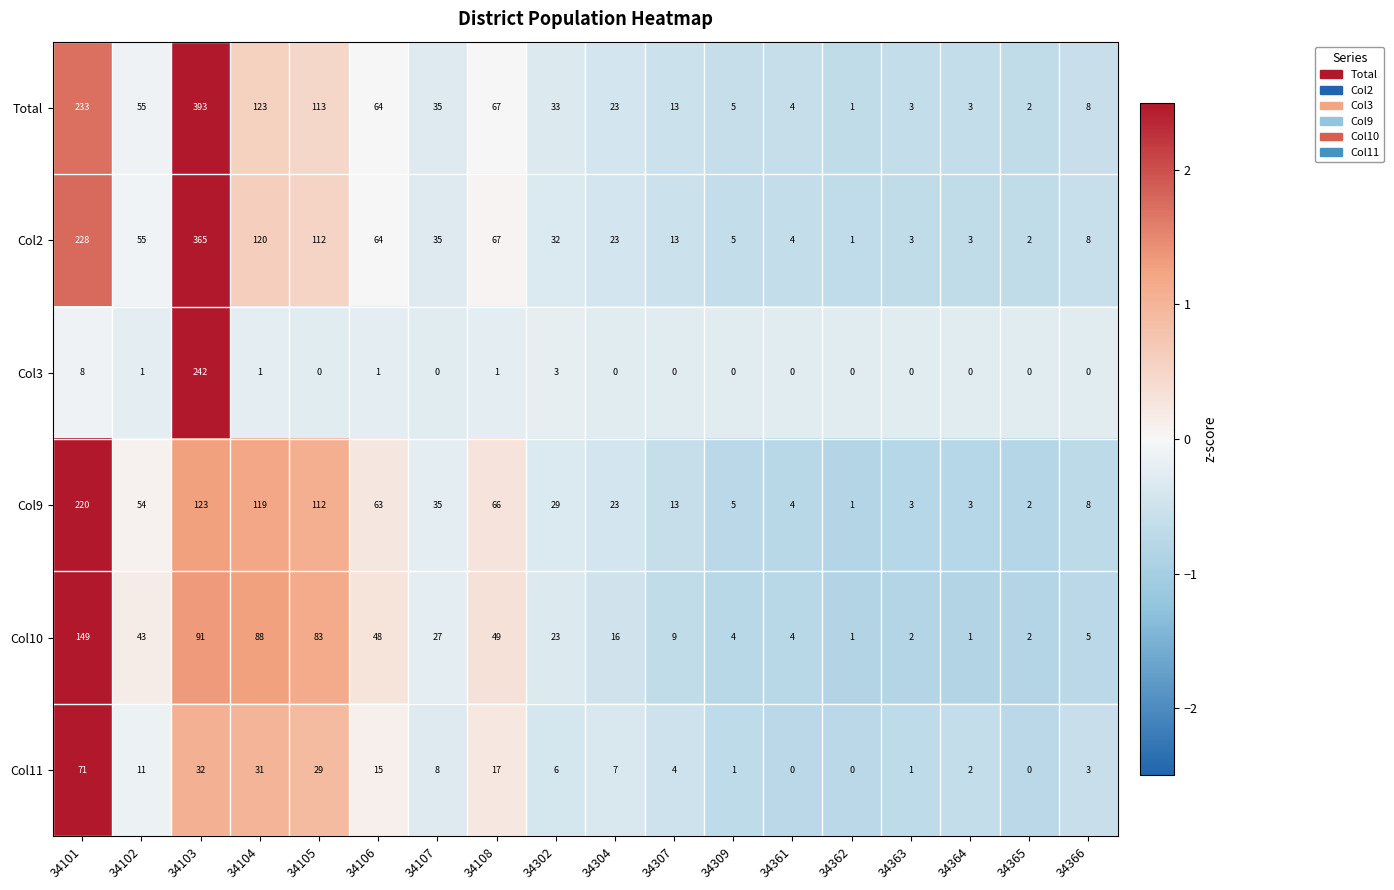

At which category does the chart reach its peak across all series?

34103